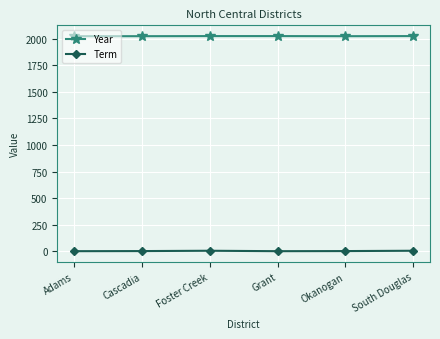

What is the value of the Term point at the 4th from the left?

1